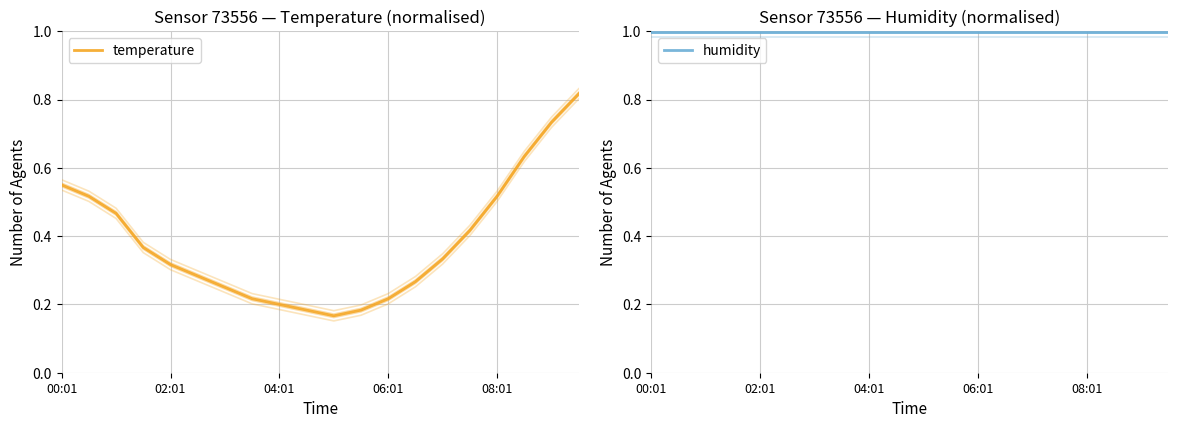

True or false: temperature and humidity intersect in this chart.

False